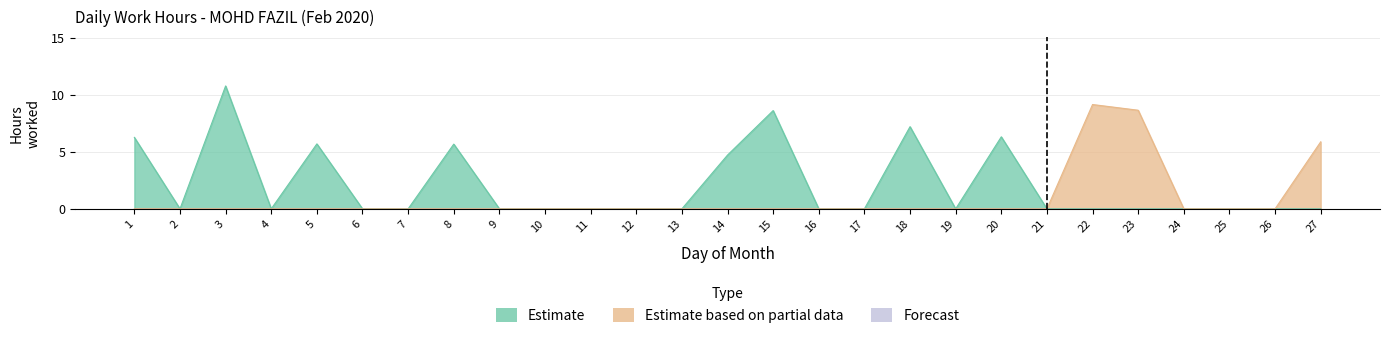

Does the chart display data point markers on the line(s)?

No